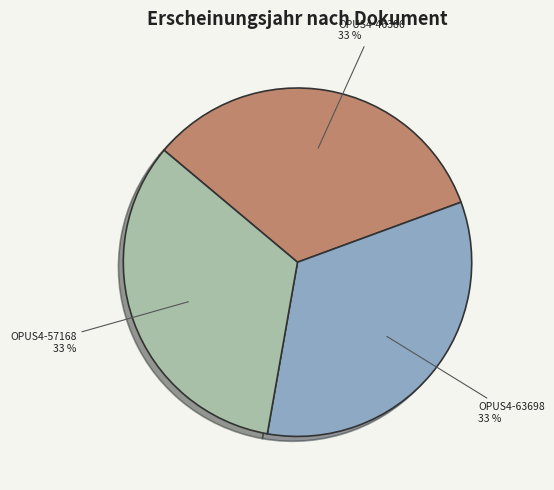

To the nearest percent, what is the average slice percentage?

33%